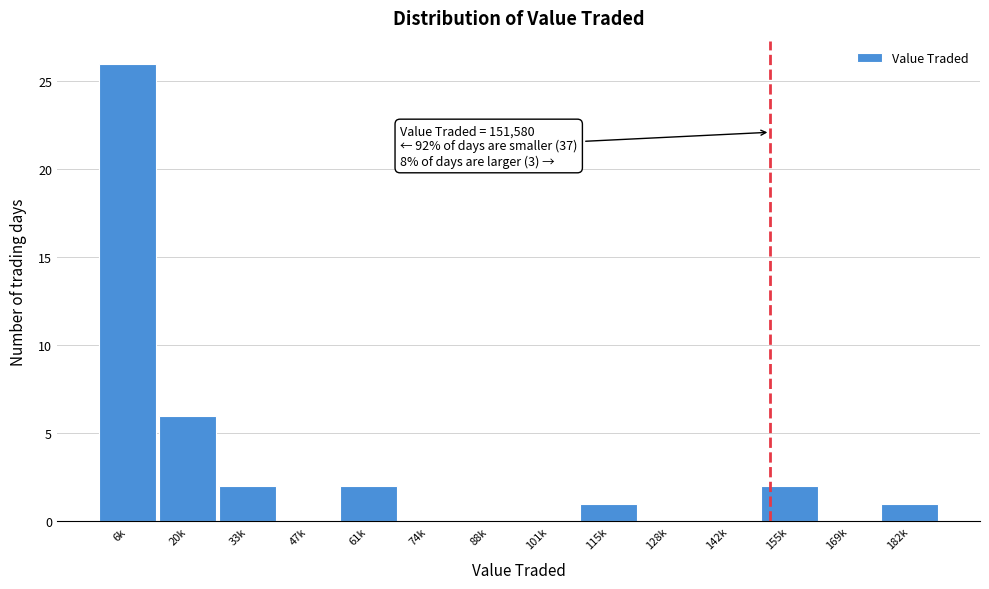

Reading left to right, transcribe all the data shown in this chart.

6k=26	20k=6	33k=2	47k=0	61k=2	74k=0	88k=0	101k=0	115k=1	128k=0	142k=0	155k=2	169k=0	182k=1